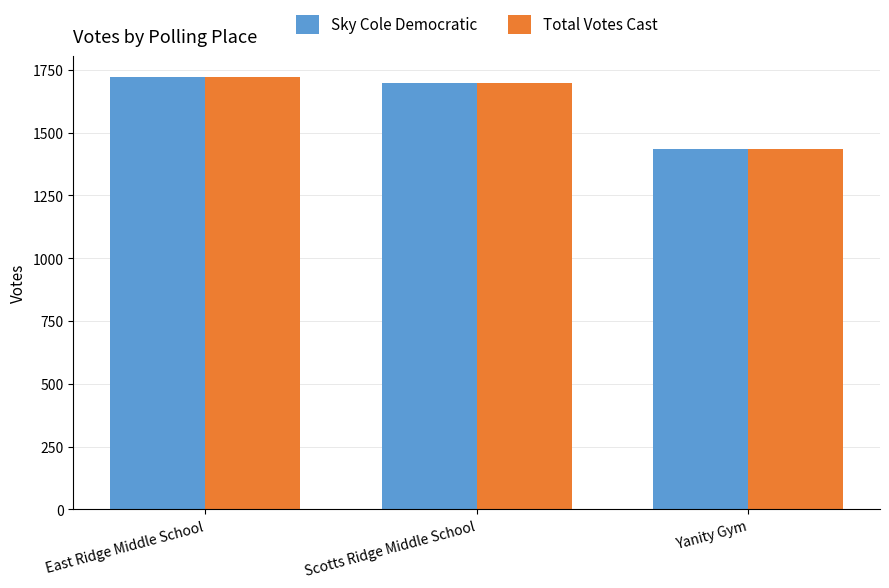

How many categories are shown in the chart?

3